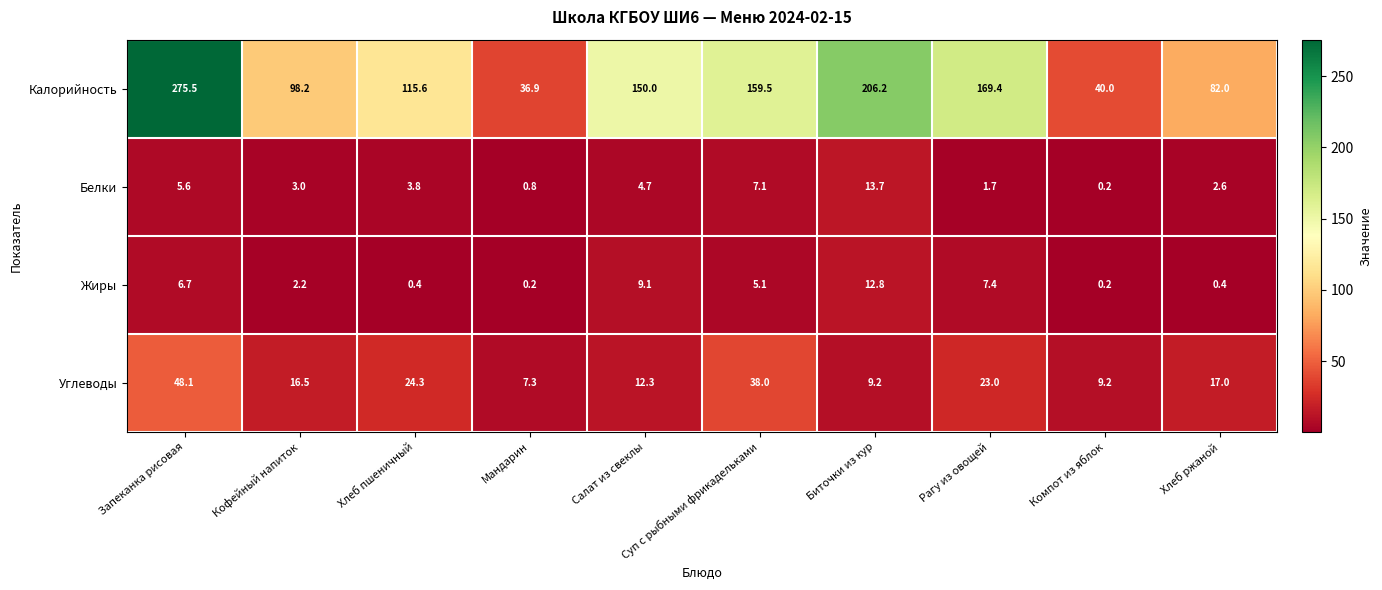

The Углеводы series shows 12.3 at Салат из свеклы. True or false?

True